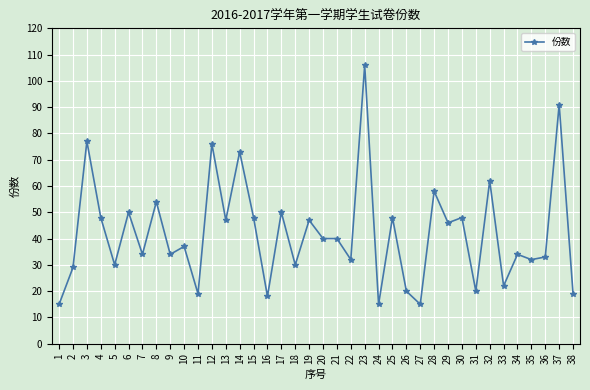

What is the change in value from 29 to 31?

-26